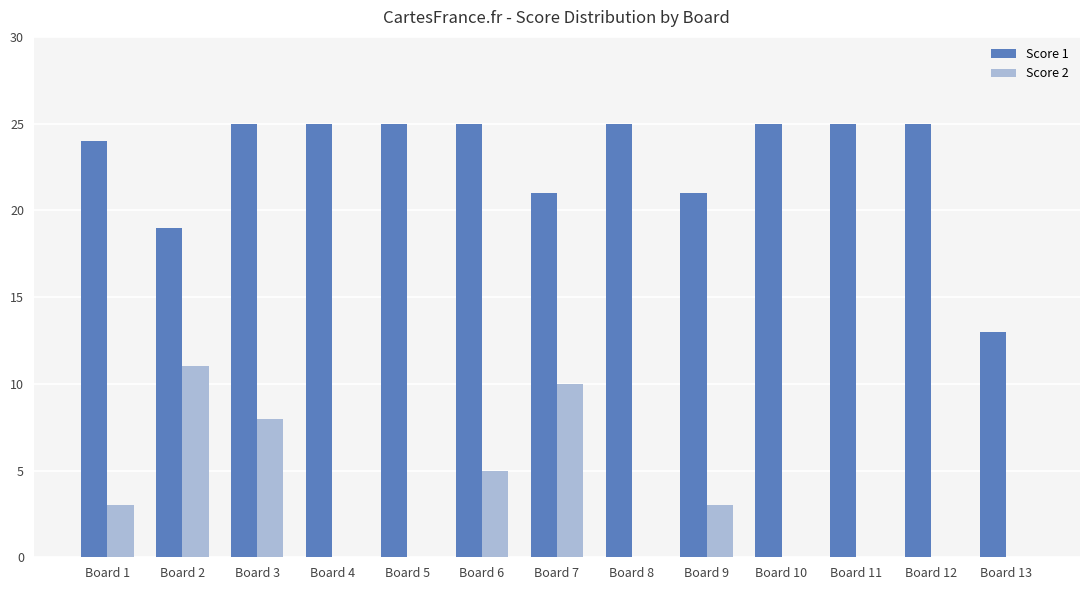

At which category is the sum across all series the highest?

Board 3